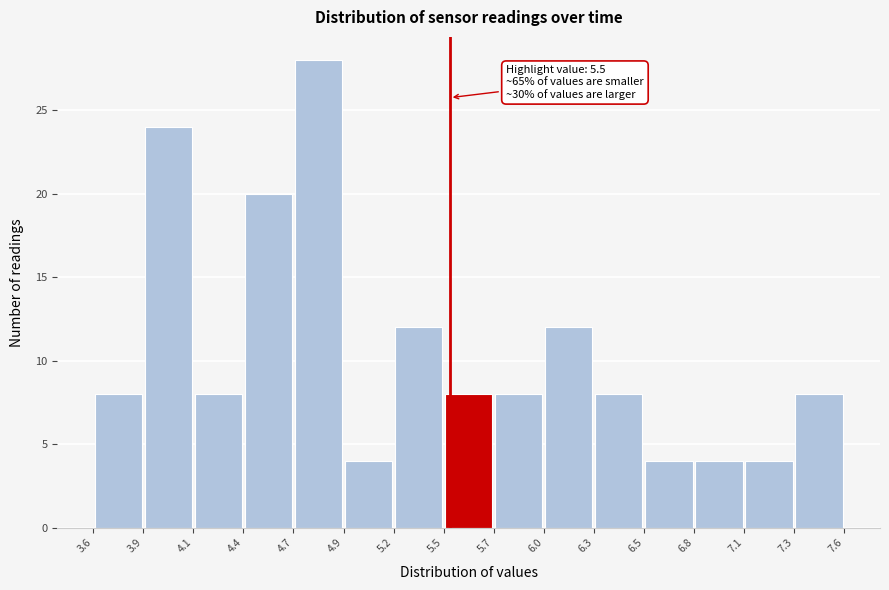

Which range on the x-axis has the tallest bar?

4.7 to 4.9